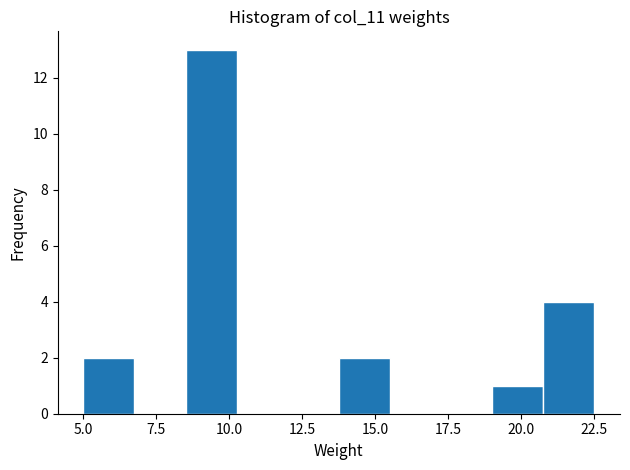

Around what value on the x-axis is the tallest bar? Give the approximate position of its centre, as read against the axis.

9.5